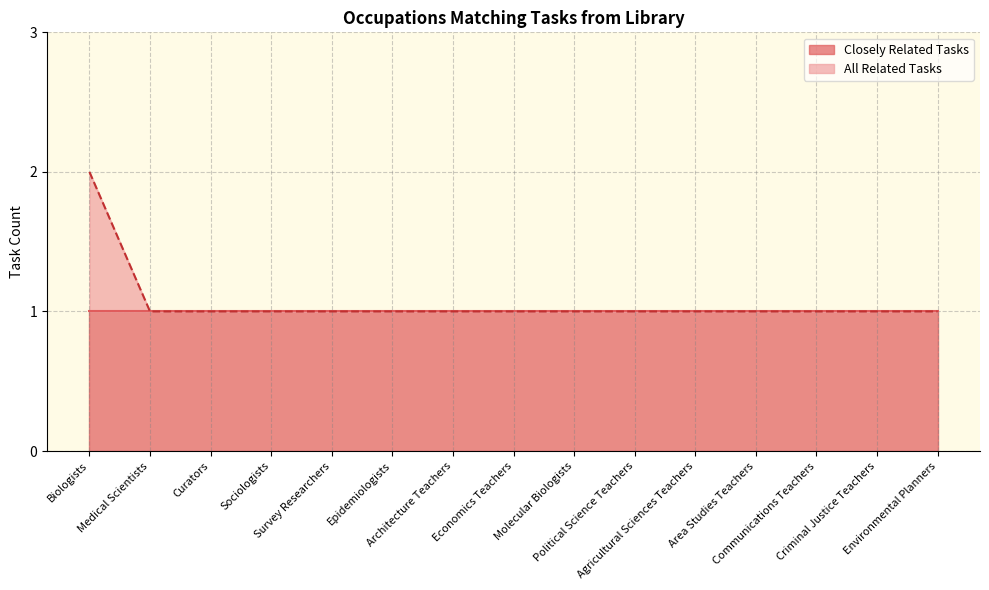

What is the approximate value at Sociologists?

1